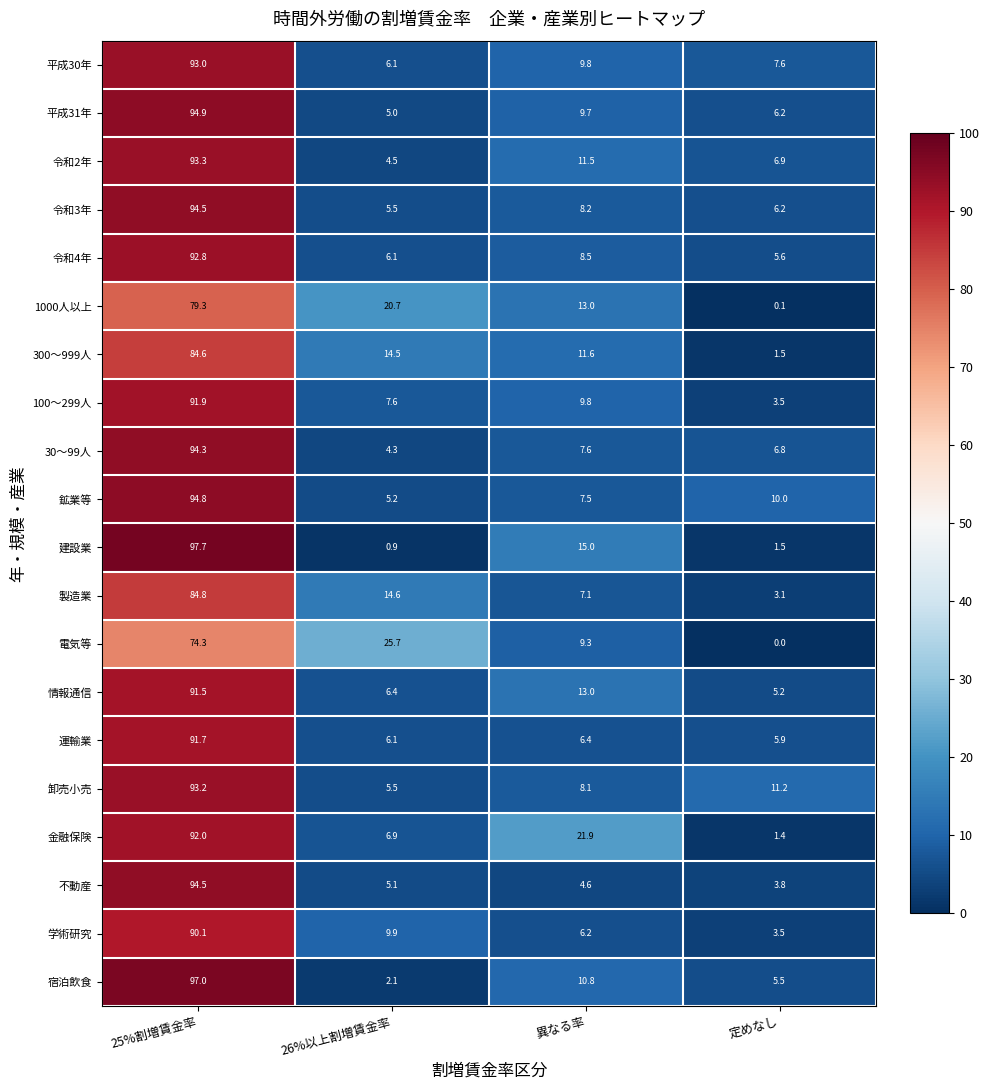

What is the total value across all series at 異なる率?

199.6